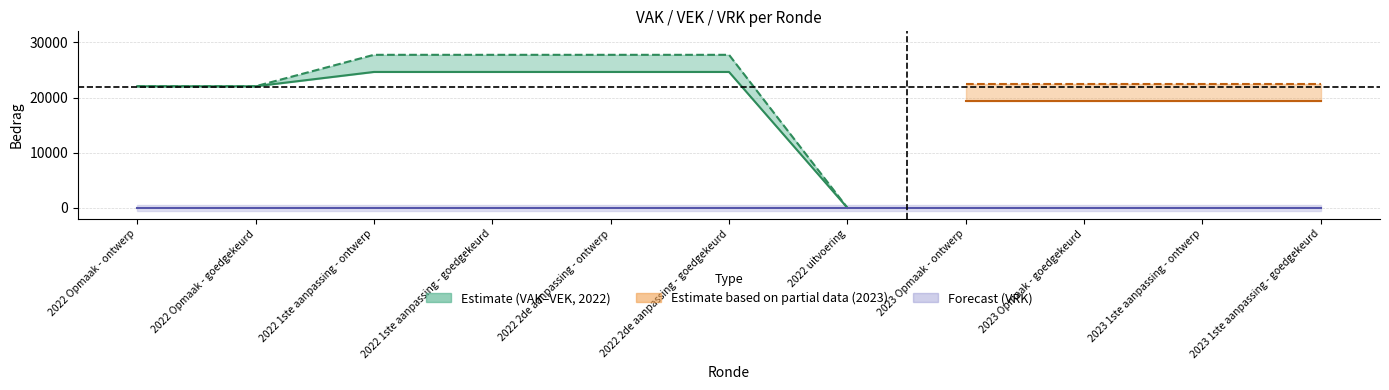

What is the label of the 8th point from the left?

2023 Opmaak - ontwerp